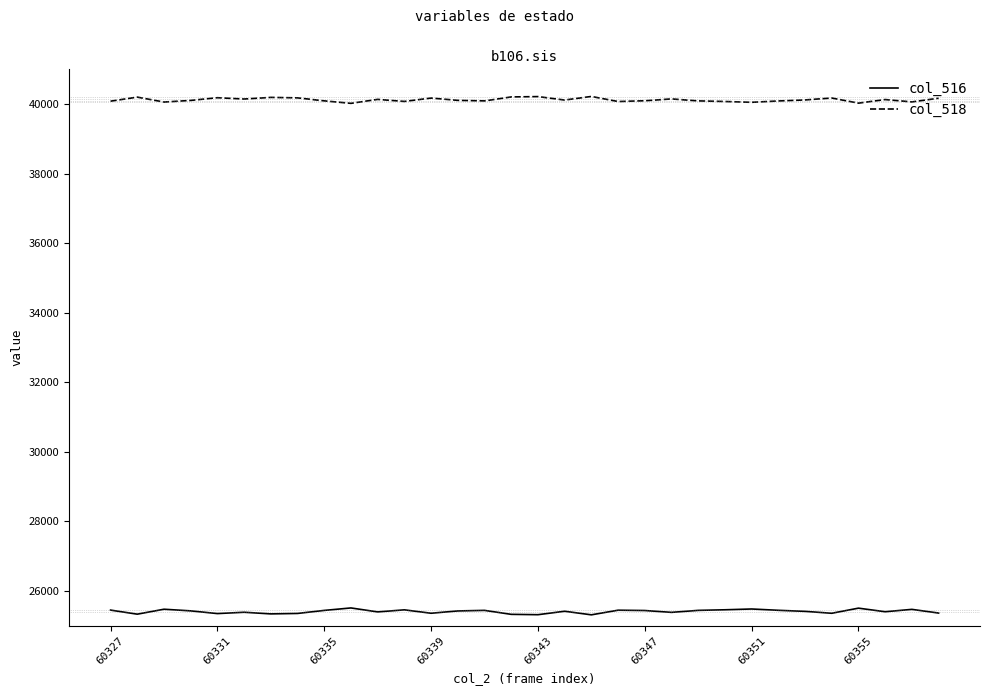

True or false: col_518 and col_516 intersect in this chart.

False